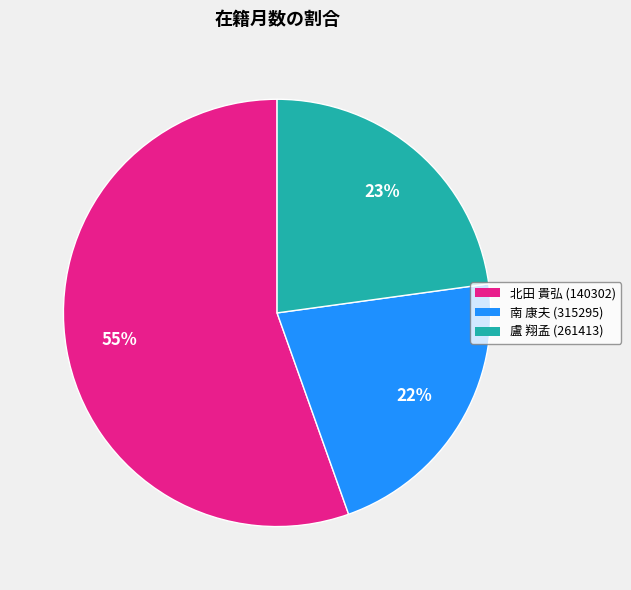

To the nearest percent, what percentage of the pie is 盧 翔孟 (261413)?

23%